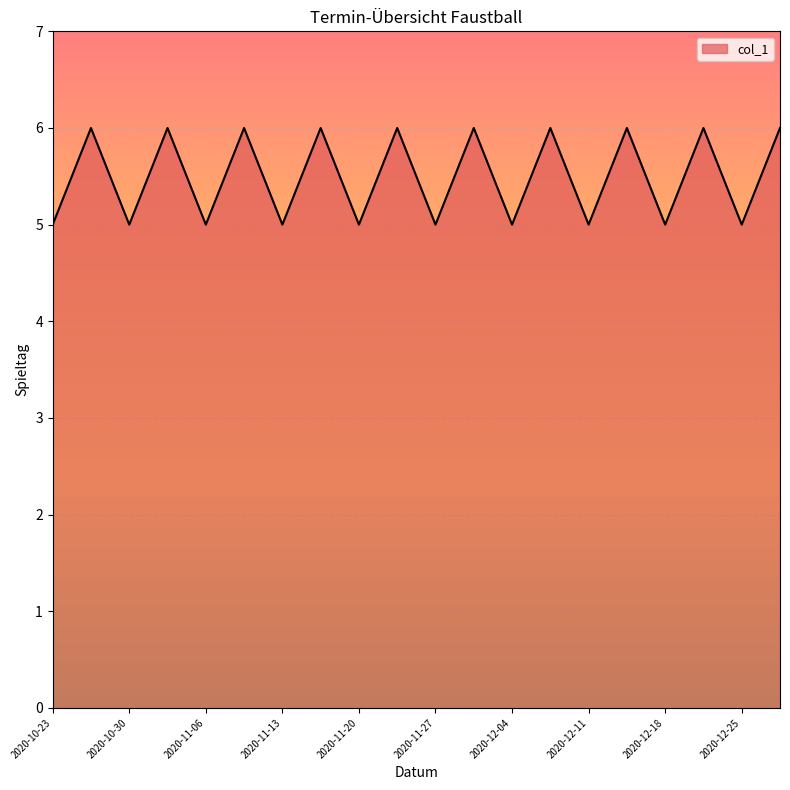

What is the greatest value displayed?

6